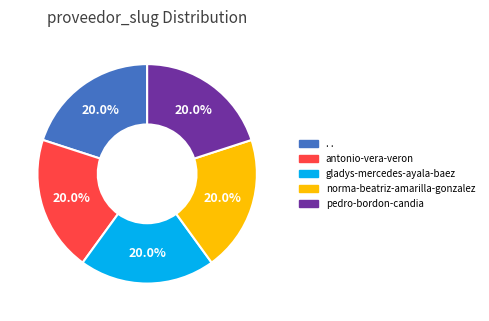

Does any single category account for the majority?

No